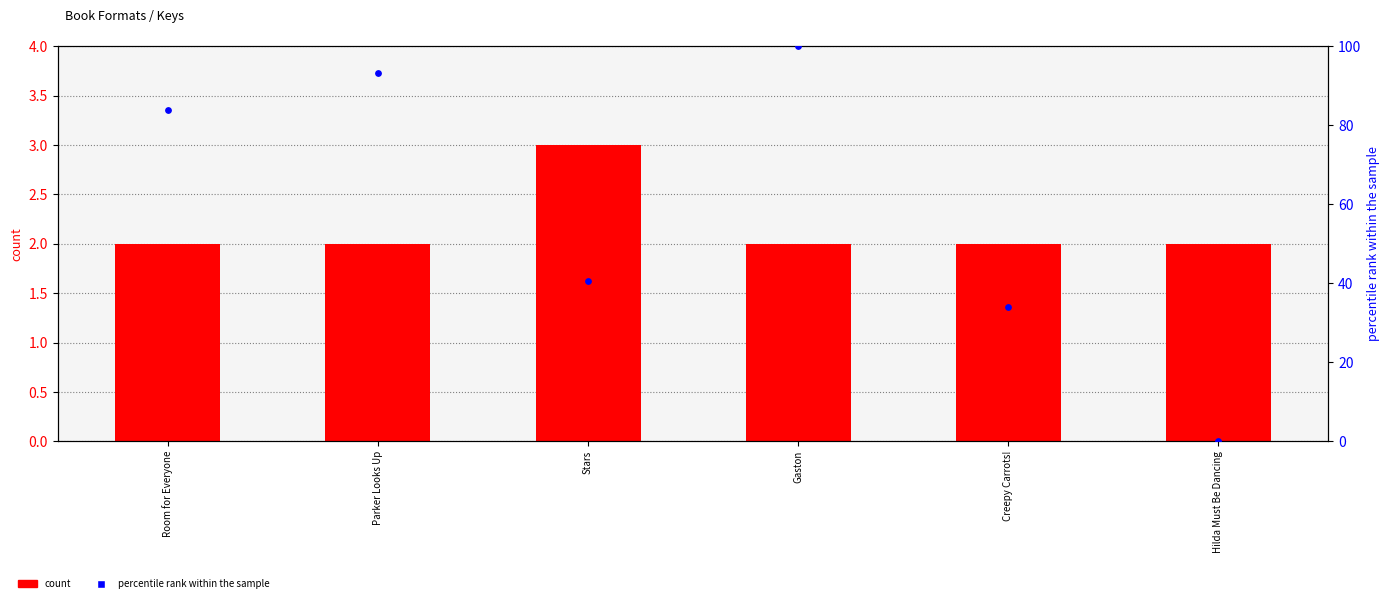

What is the total value across all series at Parker Looks Up?

95.4